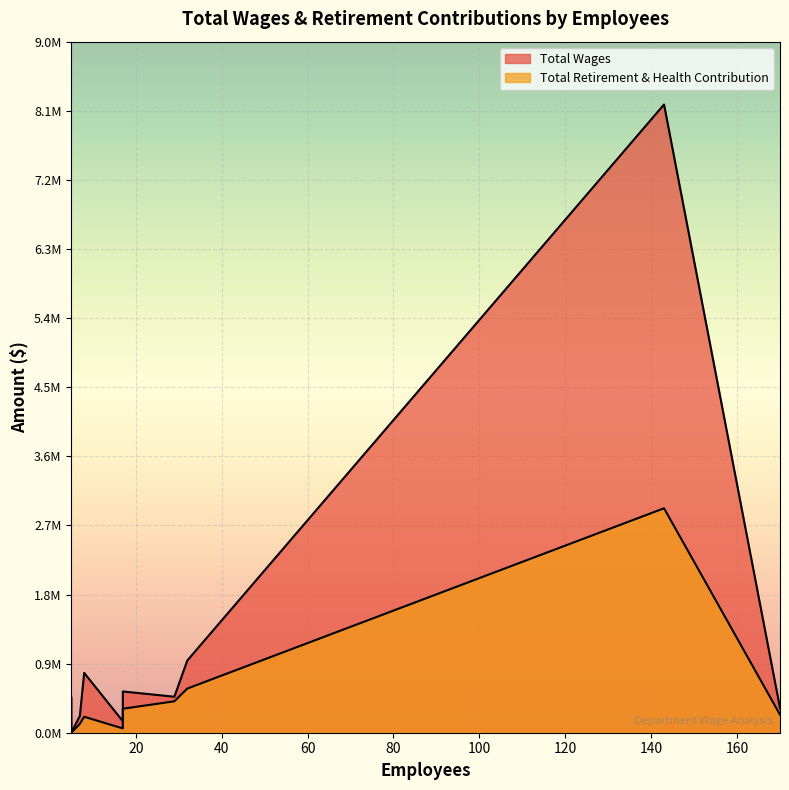

True or false: Total Retirement & Health Contribution and Total Wages intersect in this chart.

False